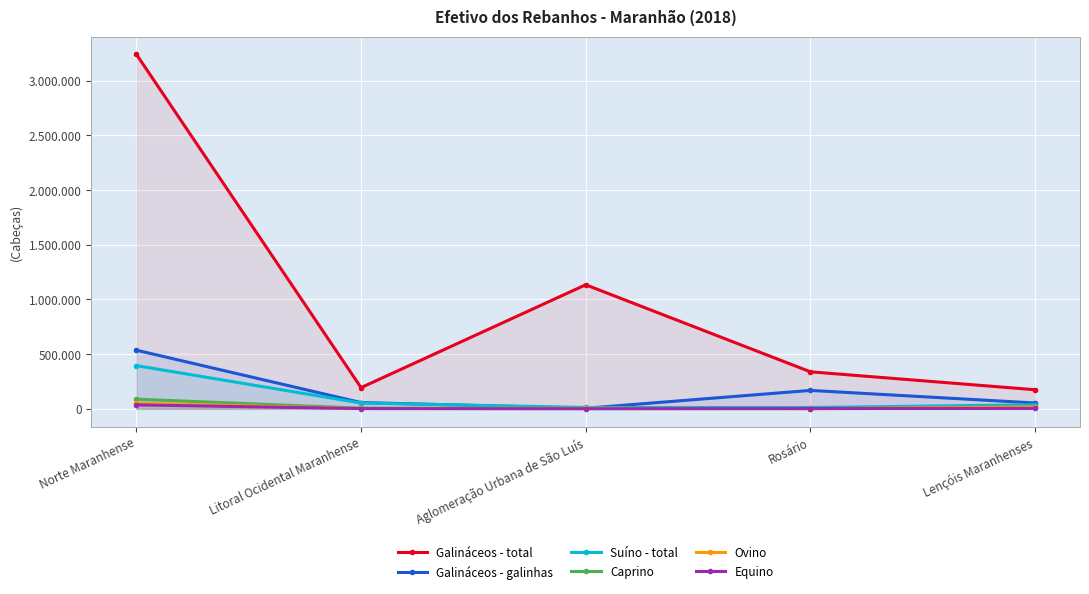

At which label does Suíno - total reach its minimum?

Rosário